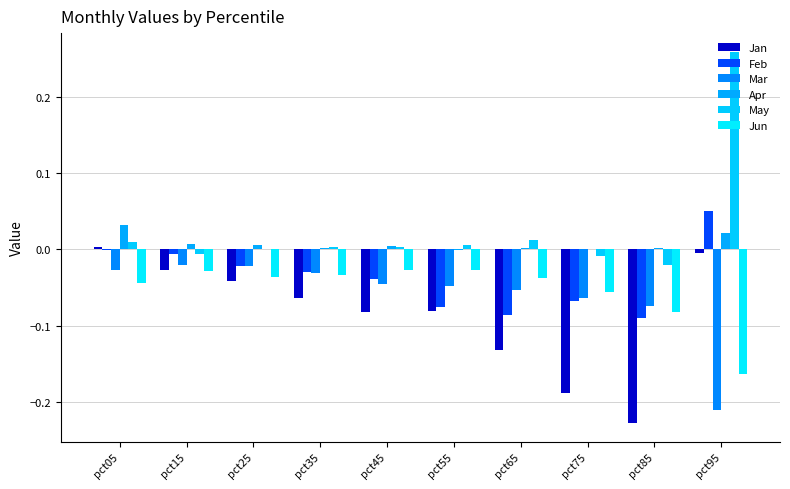

Where is Jun nearest to the value 0?

pct55